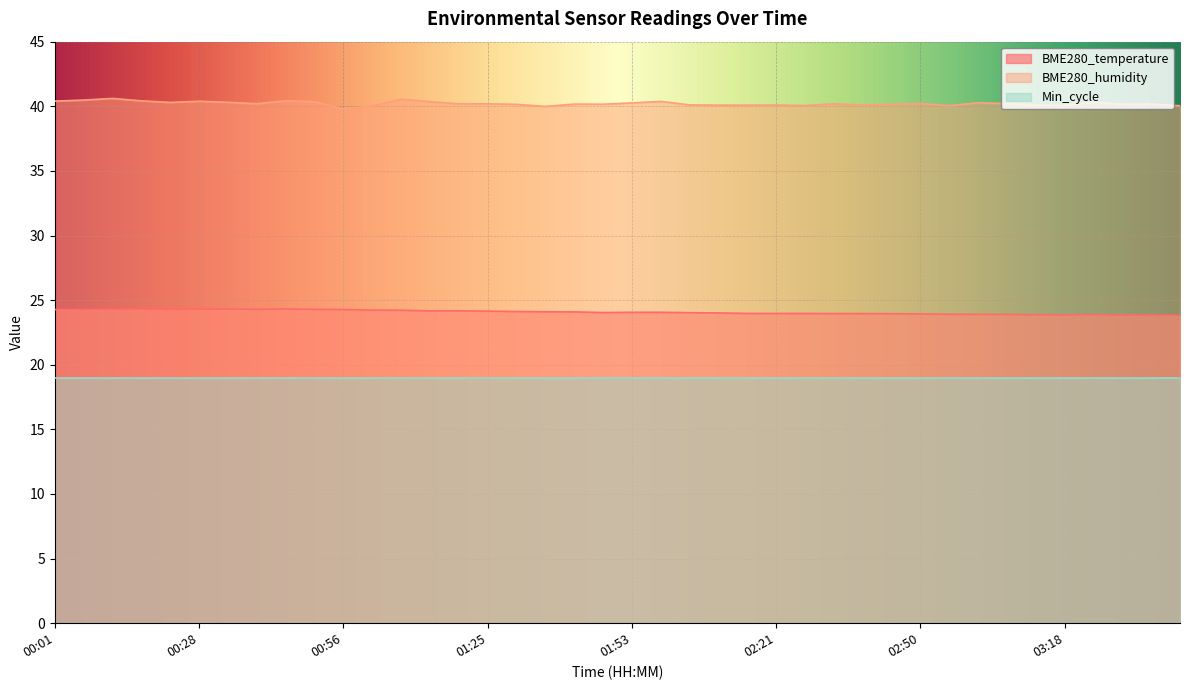

What are all the series names shown in the legend?

BME280_temperature, BME280_humidity, Min_cycle